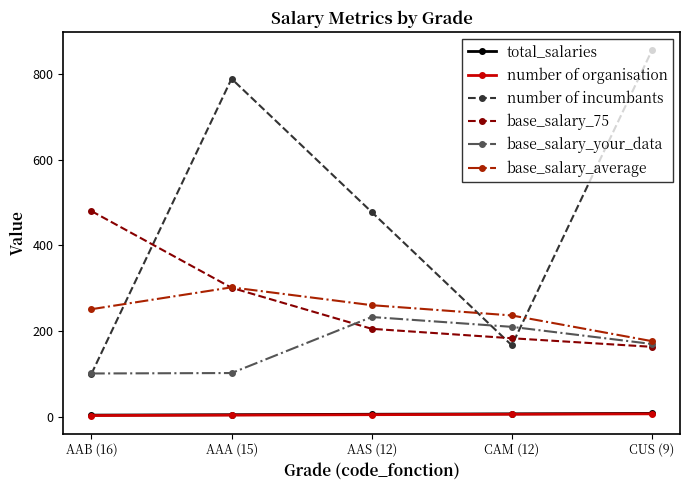

What are all the series names shown in the legend?

total_salaries, number of organisation, number of incumbants, base_salary_75, base_salary_your_data, base_salary_average